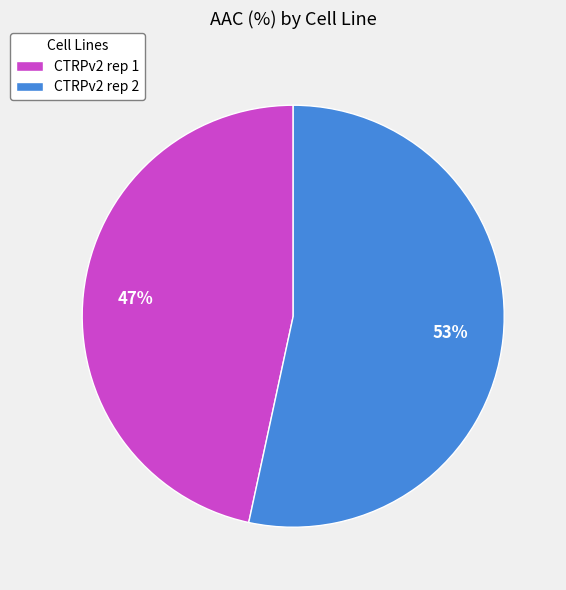

Combined, do CTRPv2 rep 1 and CTRPv2 rep 2 account for over 50%?

Yes